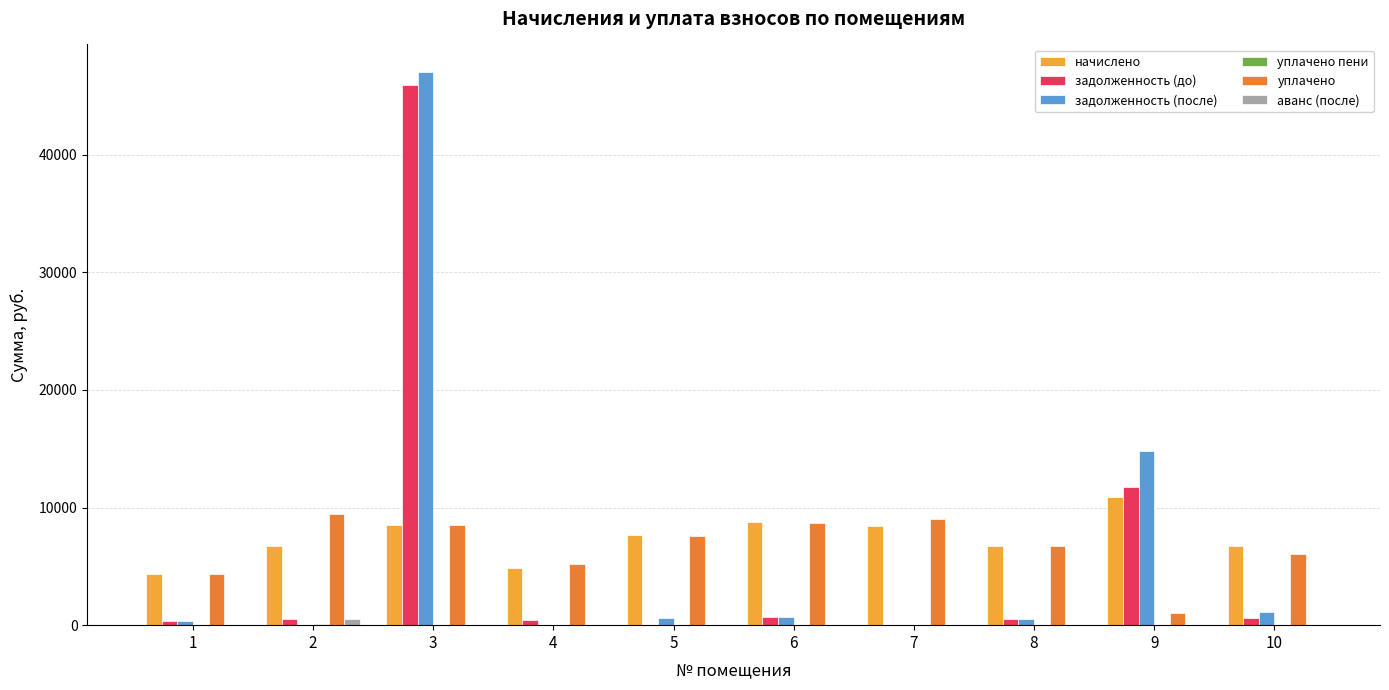

At which category is the sum across all series the highest?

3